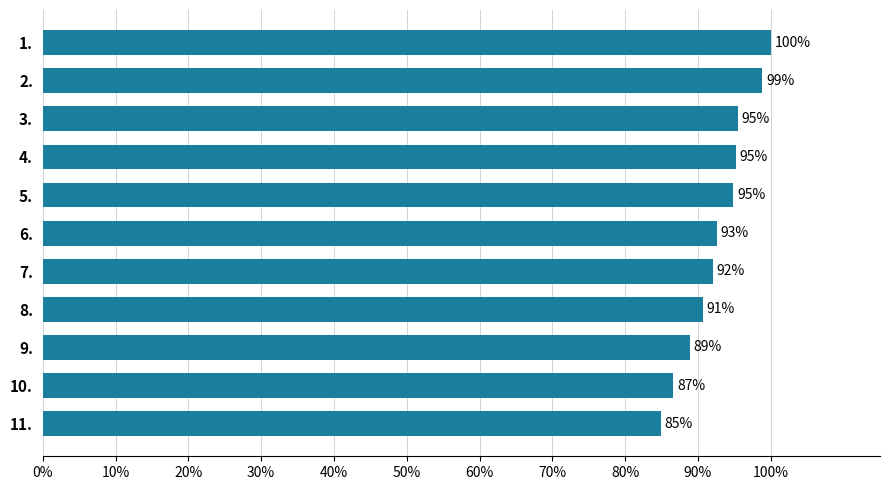

What is the label of the 2nd bar from the bottom?

10.